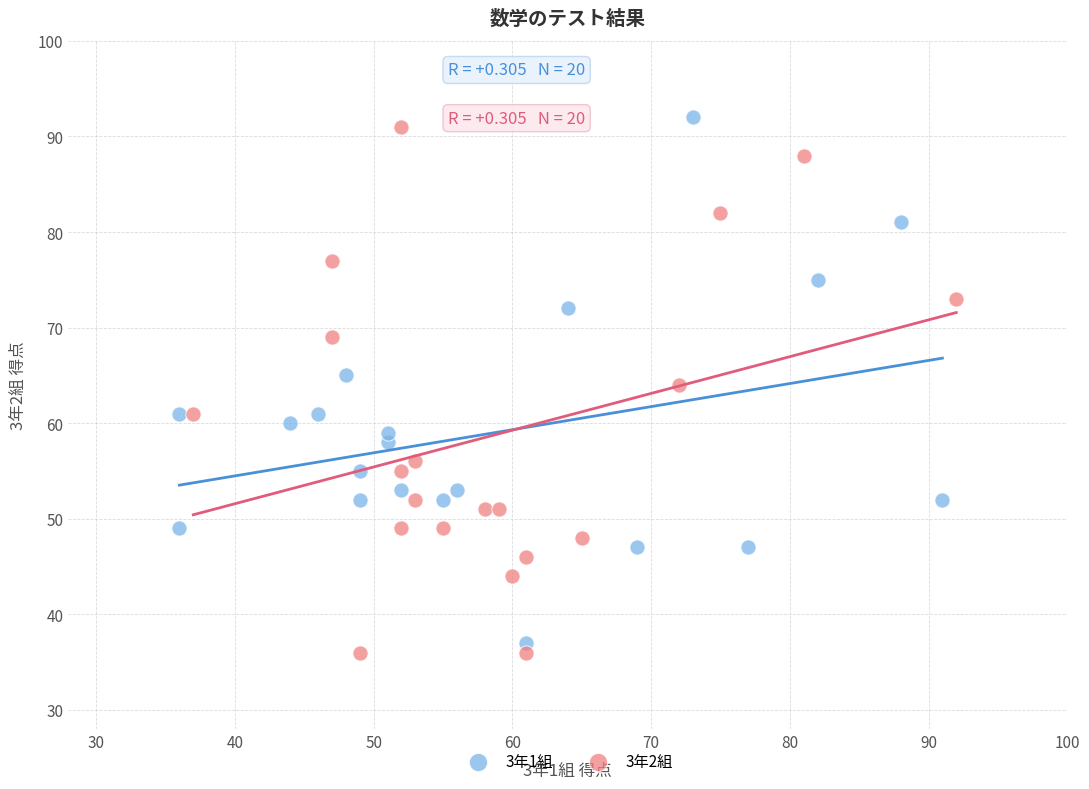

What are all the series names shown in the legend?

3年1組, 3年2組